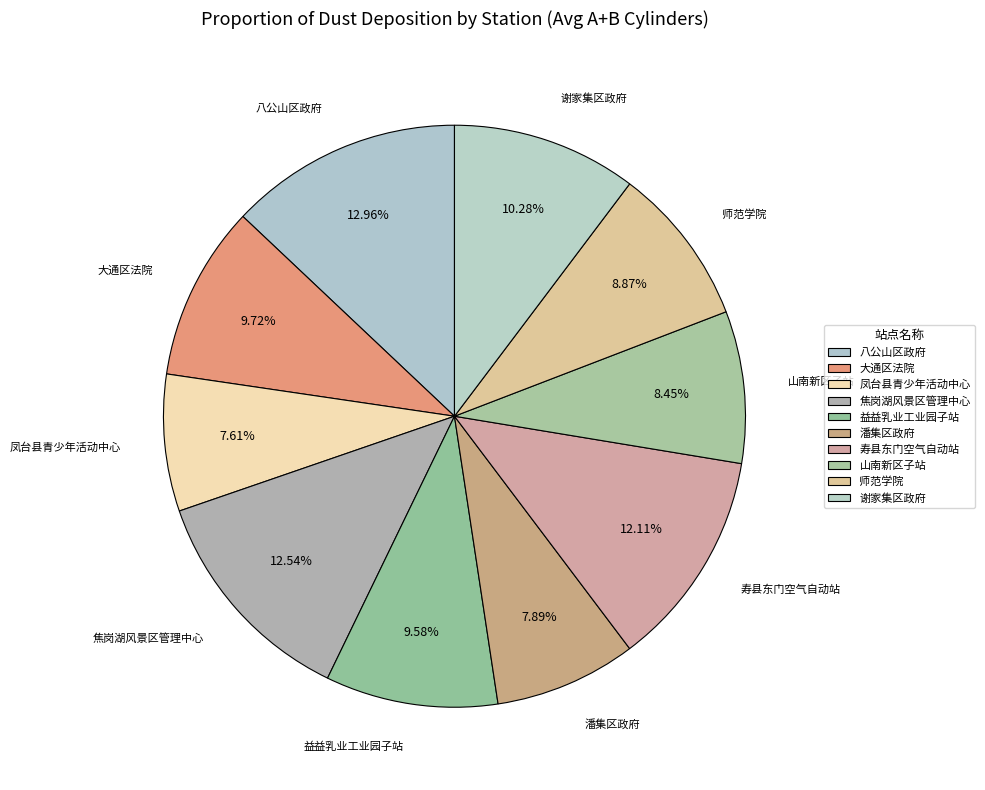

Count the number of slices in the pie.

10